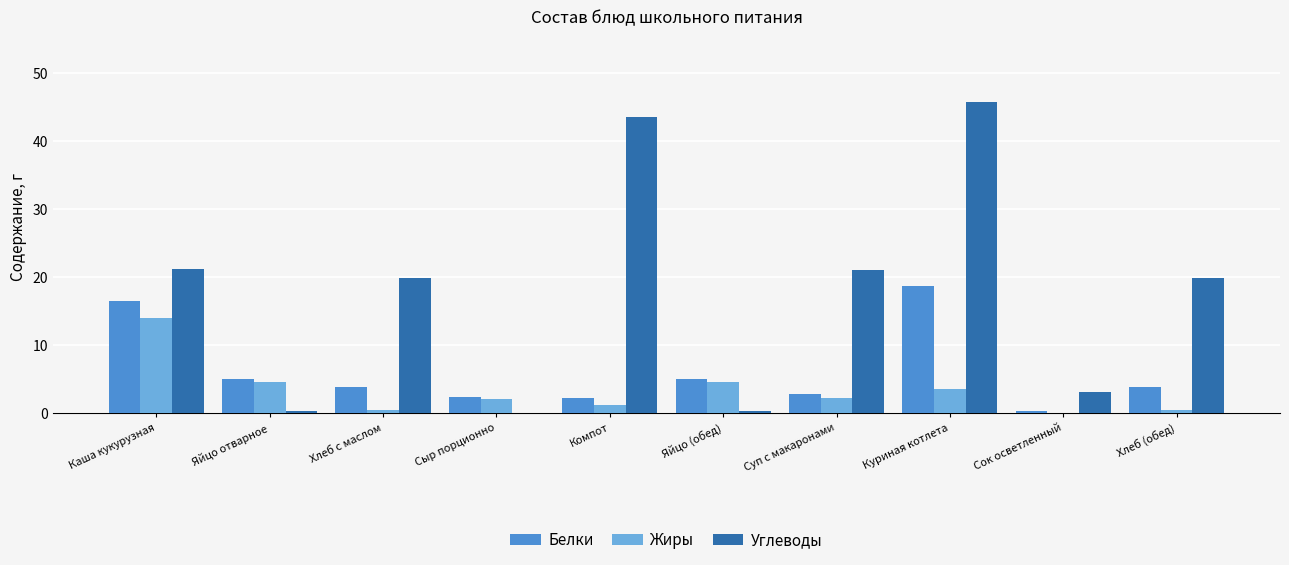

What is the sum of the Белки values at Каша кукурузная and Суп с макаронами?

19.5